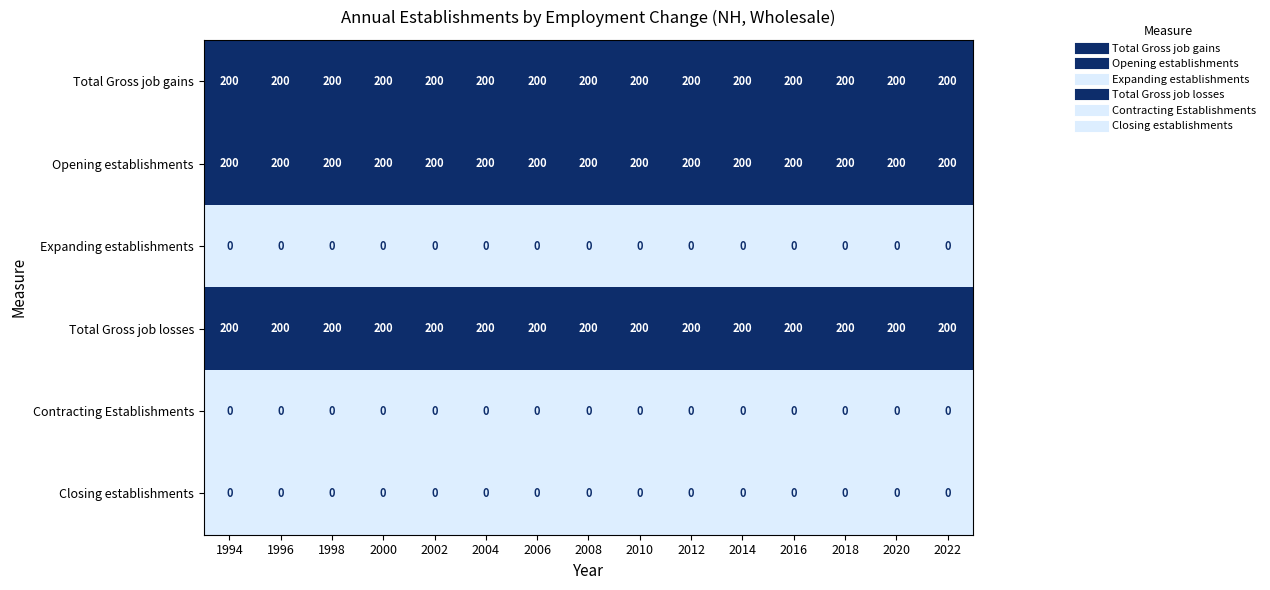

Is it true that Expanding establishments equals 0 at 1998?

True